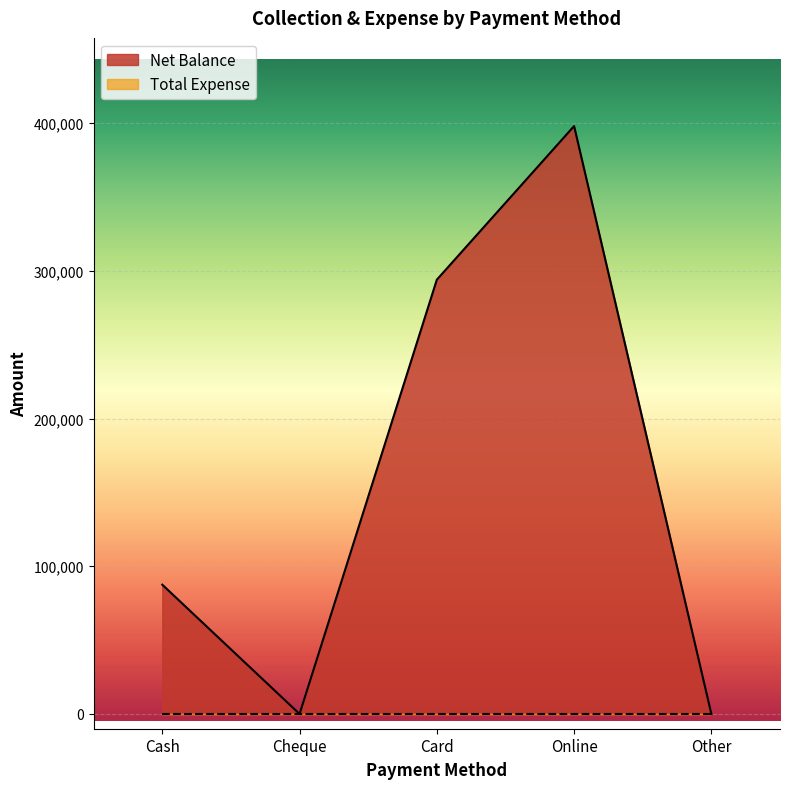

Which category has the highest value across all series?

Online